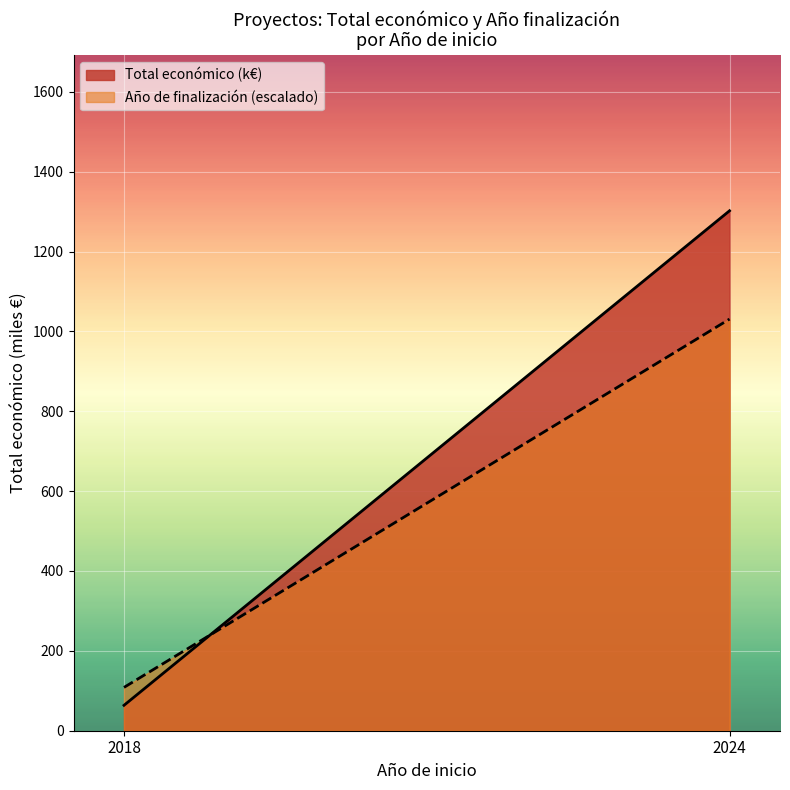

What is the spread (max minus min) of values at 2018?

44.8